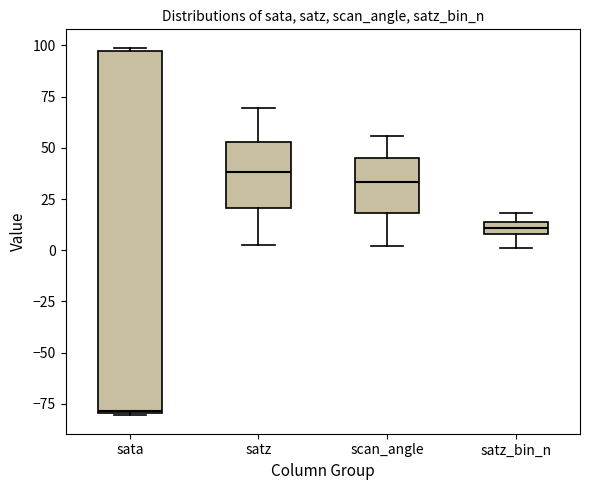

Which box is the tallest, from its lower edge to its upper edge?

sata